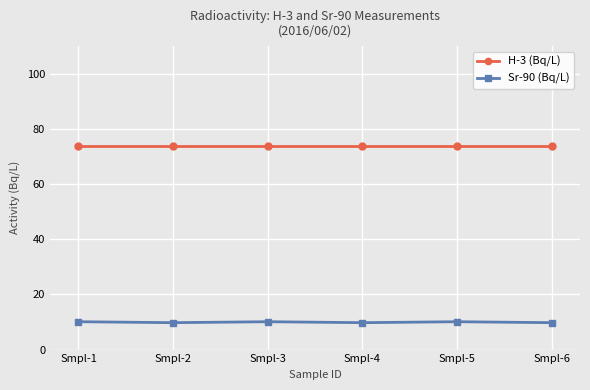

At how many categories does at least one series exceed 57?

6